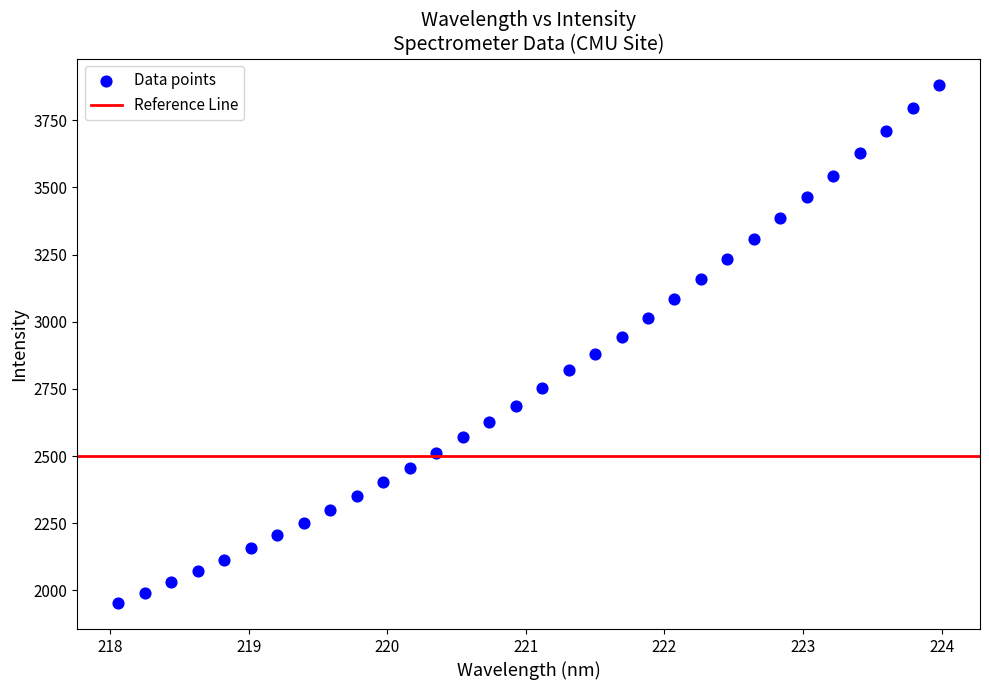

What is the range of Y values (max minus min)?

1929.6